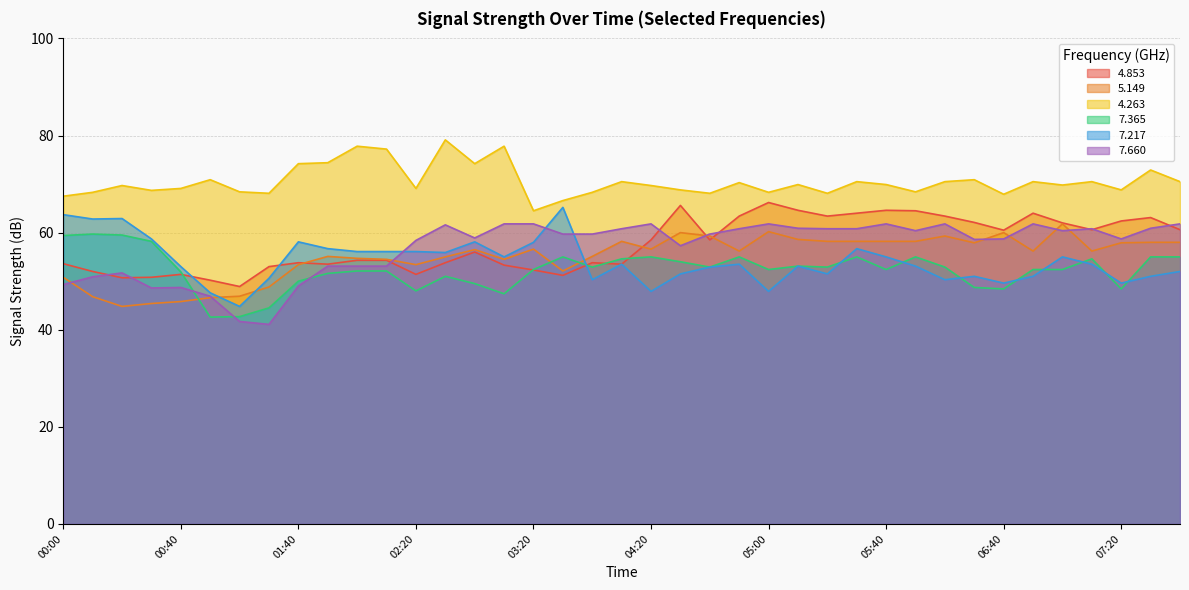

Count the number of data series in this chart.

6